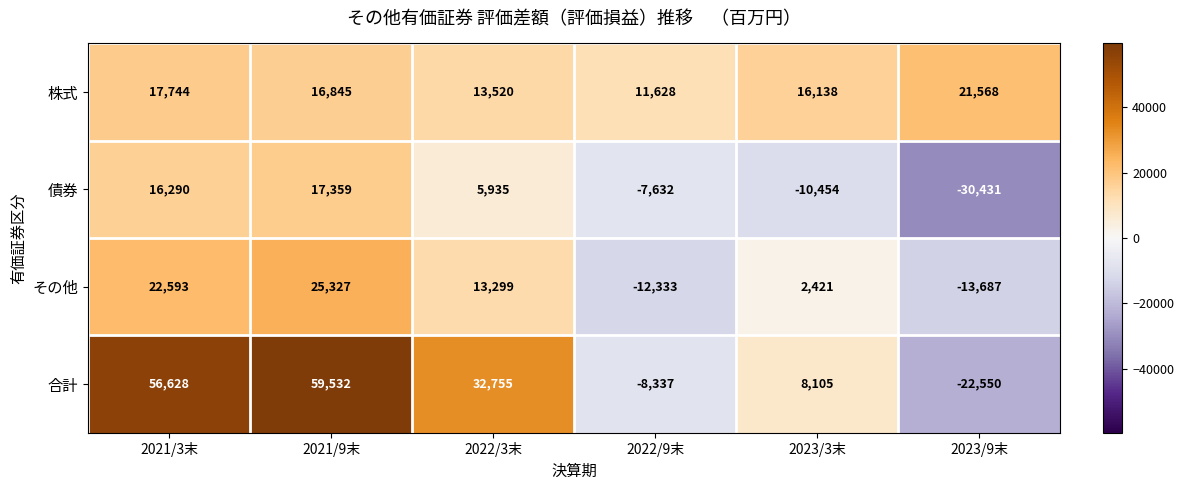

What is the minimum value shown in the chart?

-30431